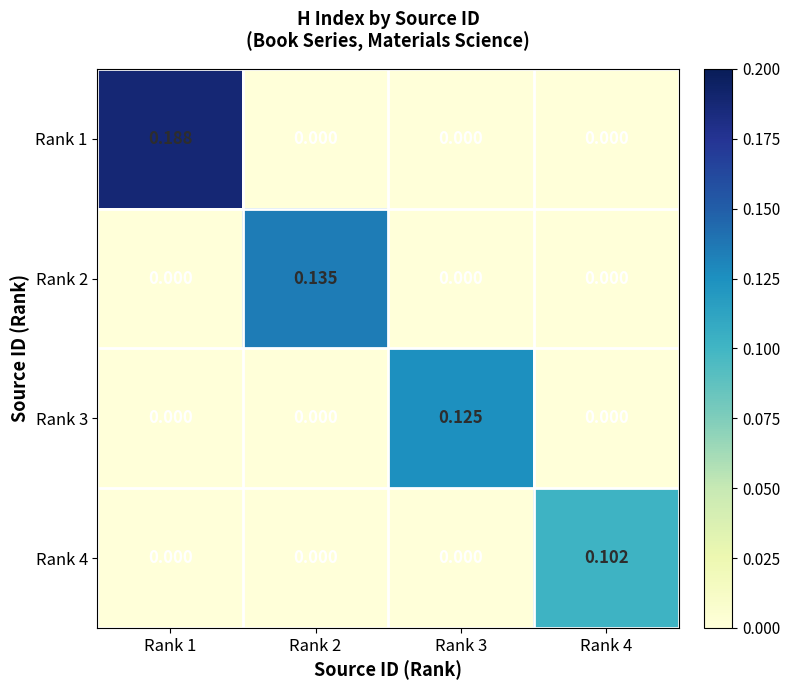

Reading left to right, transcribe all the data shown in this chart.

Rank 1: Rank 1=0.2	Rank 2=0.0	Rank 3=0.0	Rank 4=0.0
Rank 2: Rank 1=0.0	Rank 2=0.1	Rank 3=0.0	Rank 4=0.0
Rank 3: Rank 1=0.0	Rank 2=0.0	Rank 3=0.1	Rank 4=0.0
Rank 4: Rank 1=0.0	Rank 2=0.0	Rank 3=0.0	Rank 4=0.1